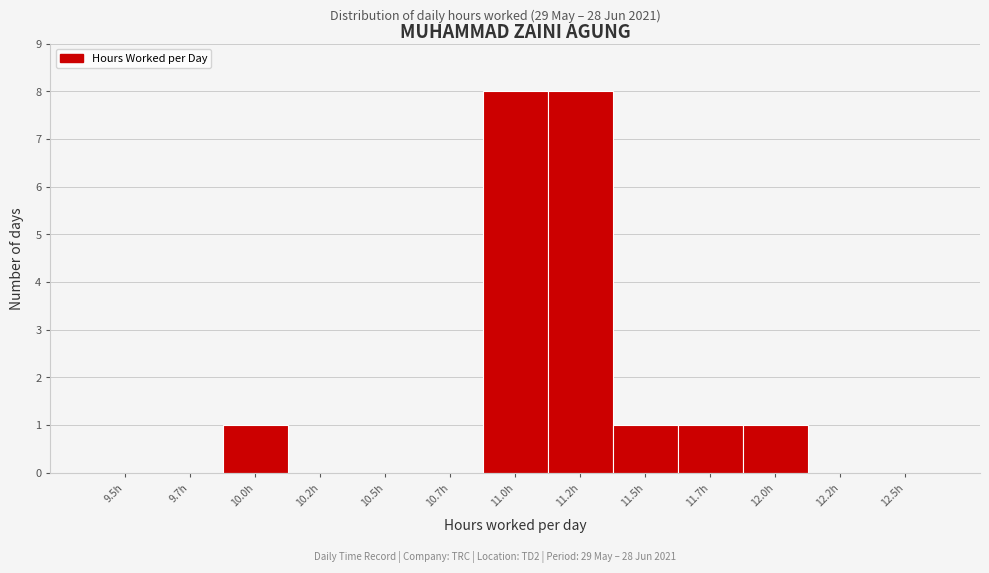

Reading right to left, transcribe all the data shown in this chart.

12.5h=0	12.2h=0	12.0h=1	11.7h=1	11.5h=1	11.2h=8	11.0h=8	10.7h=0	10.5h=0	10.2h=0	10.0h=1	9.7h=0	9.5h=0